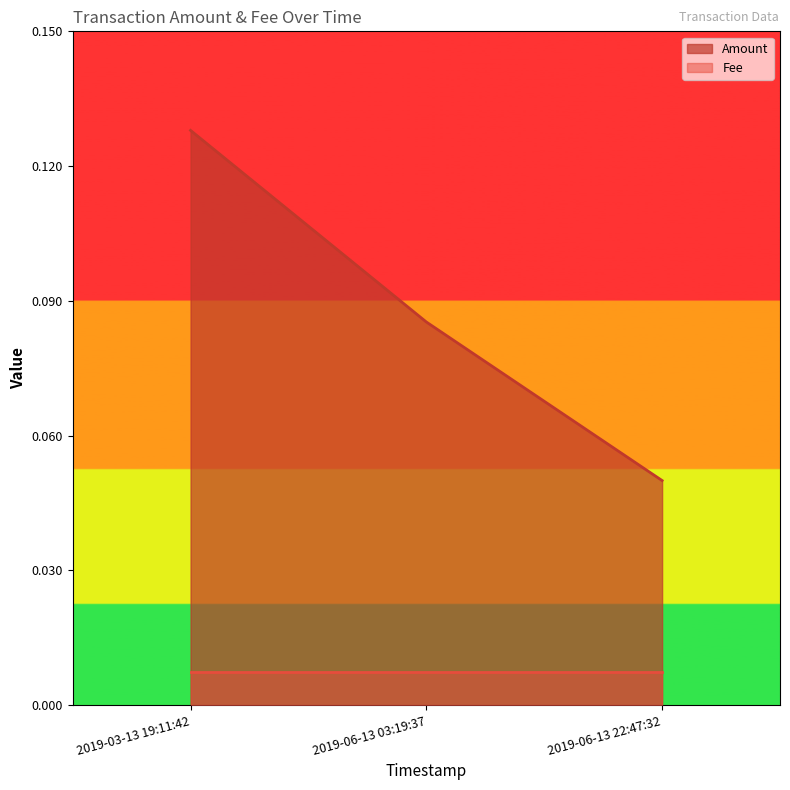

What is the smallest value displayed?

0.1